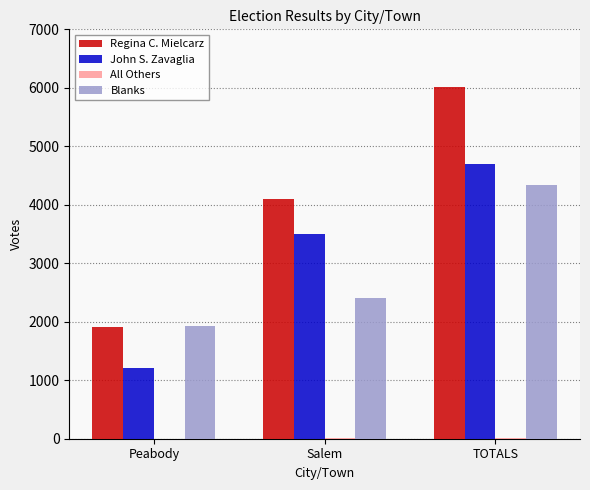

True or false: Blanks has a value of 1095 at Salem.

False